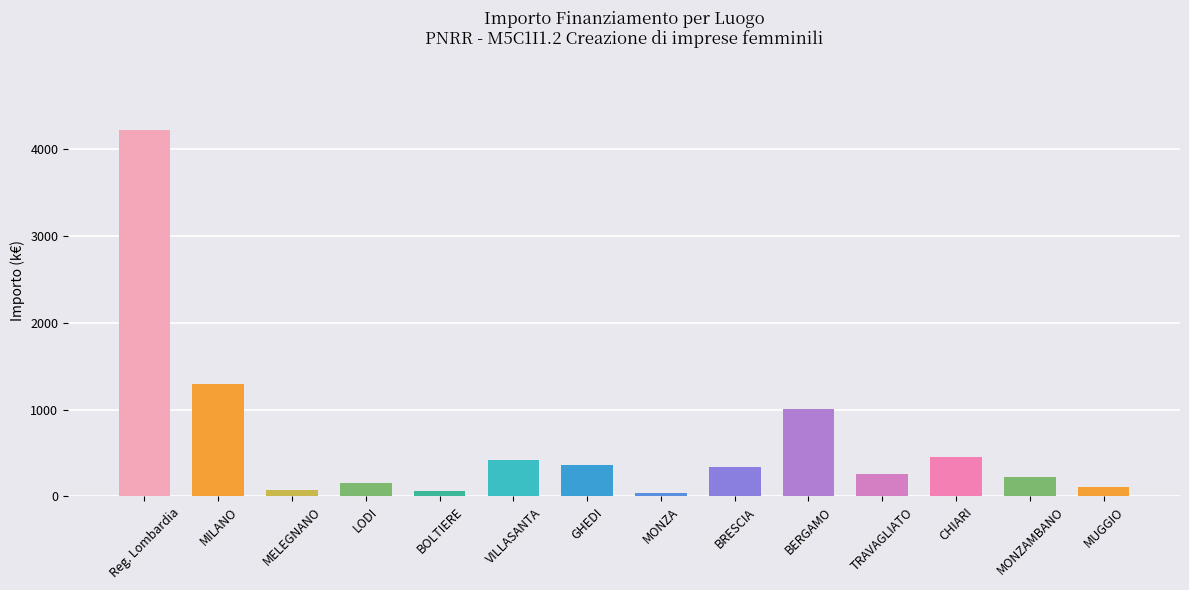

At which label is the value closest to 2130?

MILANO